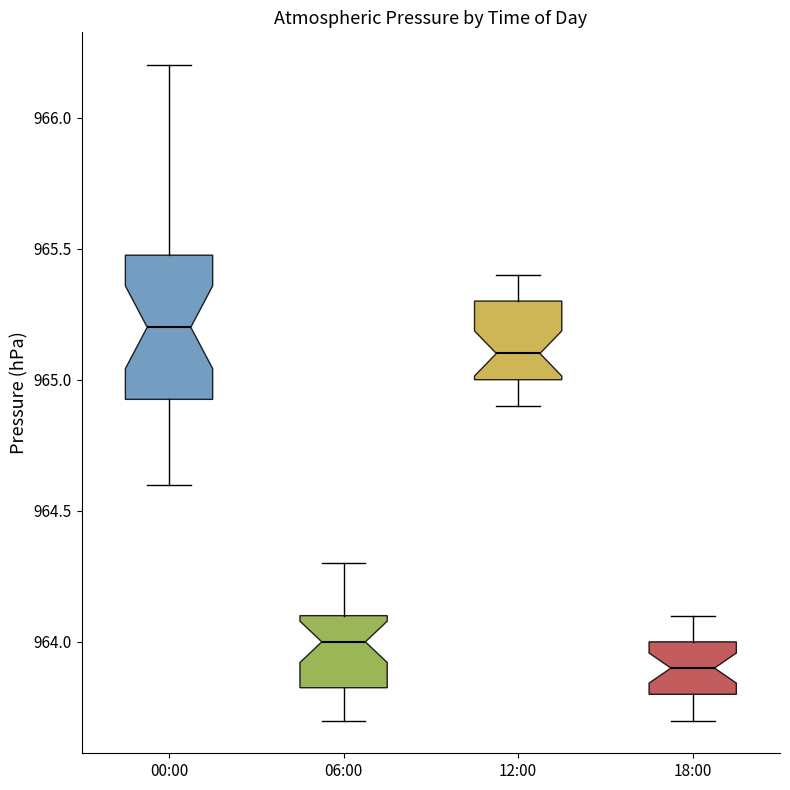

Which box is the tallest, from its lower edge to its upper edge?

00:00